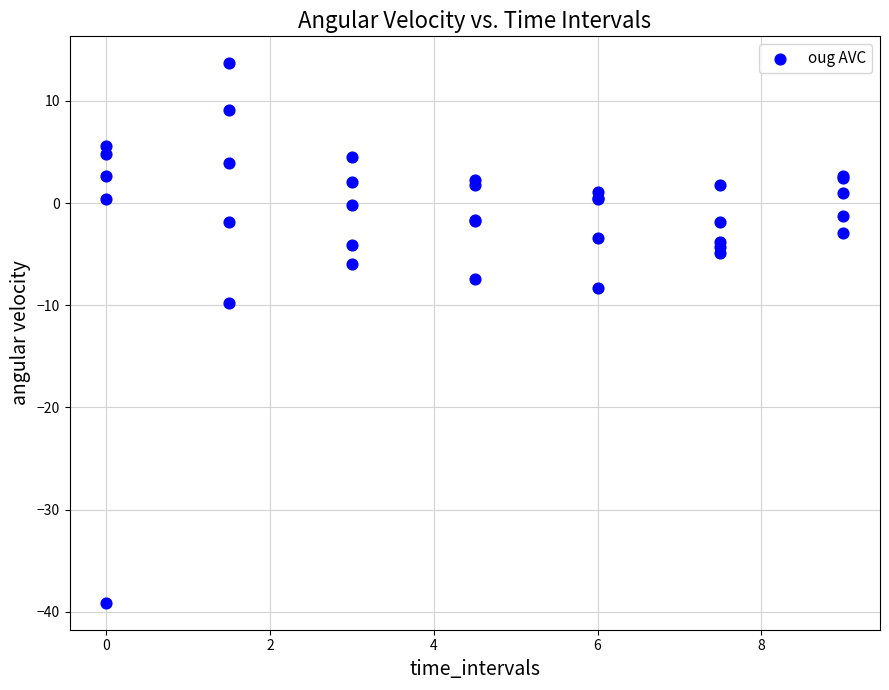

What Y value in the scatter plot is closest to -12?

-9.7